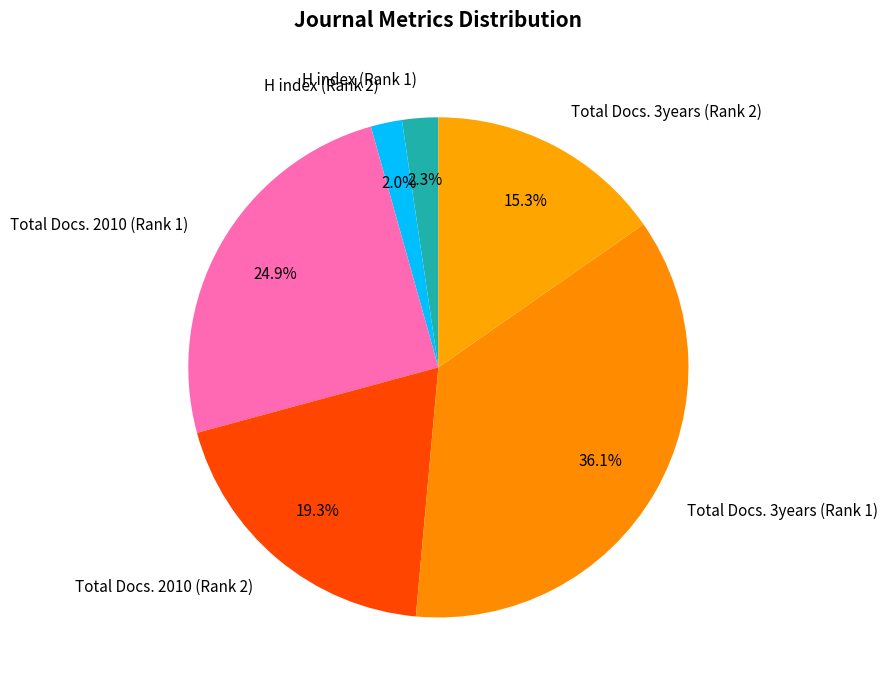

To the nearest percent, what is the difference between the largest and smallest slice percentages?

34%